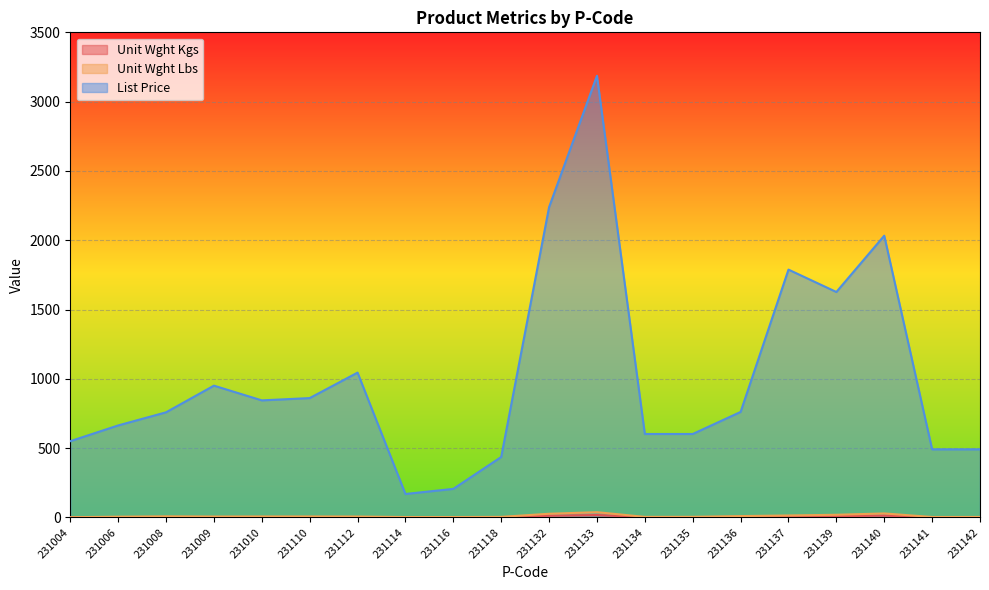

What is the difference between the highest and lowest values at 231139?

1617.8